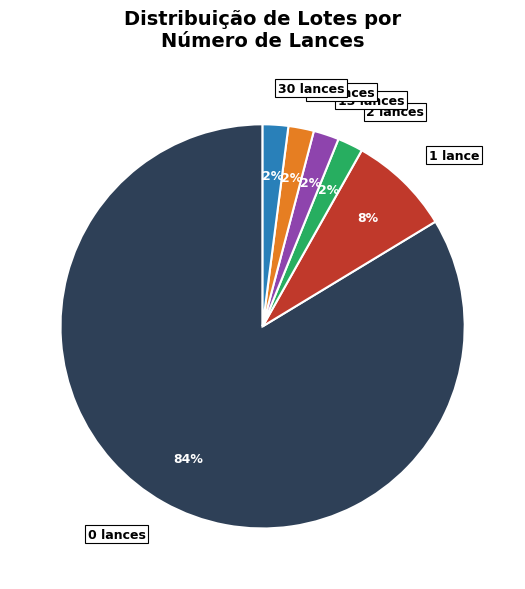

What is the ratio of the value at 21 lances to the value at 30 lances?

1.0